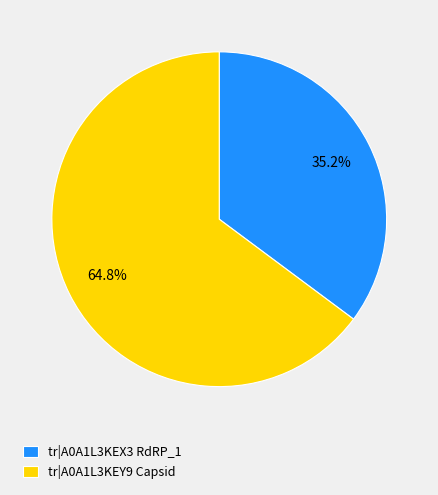

Is there a majority slice in this chart?

Yes